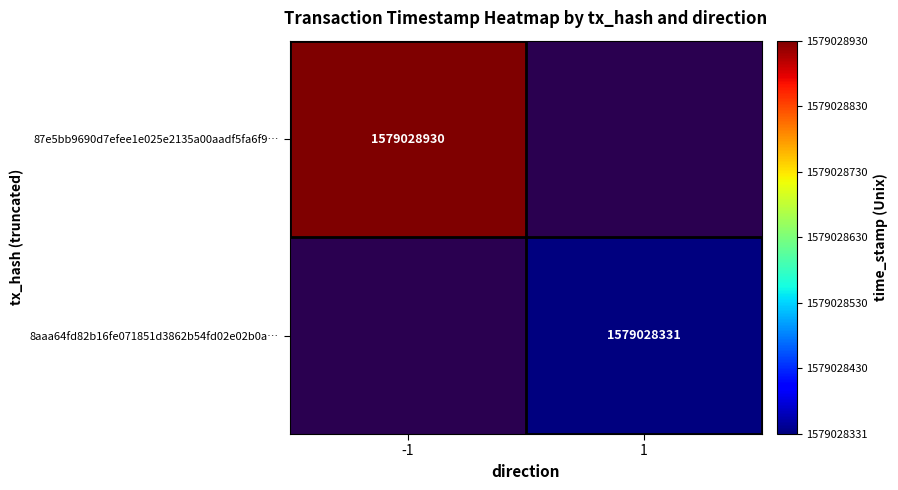

Is it true that 87e5bb9690d7efee1e025e2135a00aadf5fa6f9 equals 1579028930 at time_stamp?

True